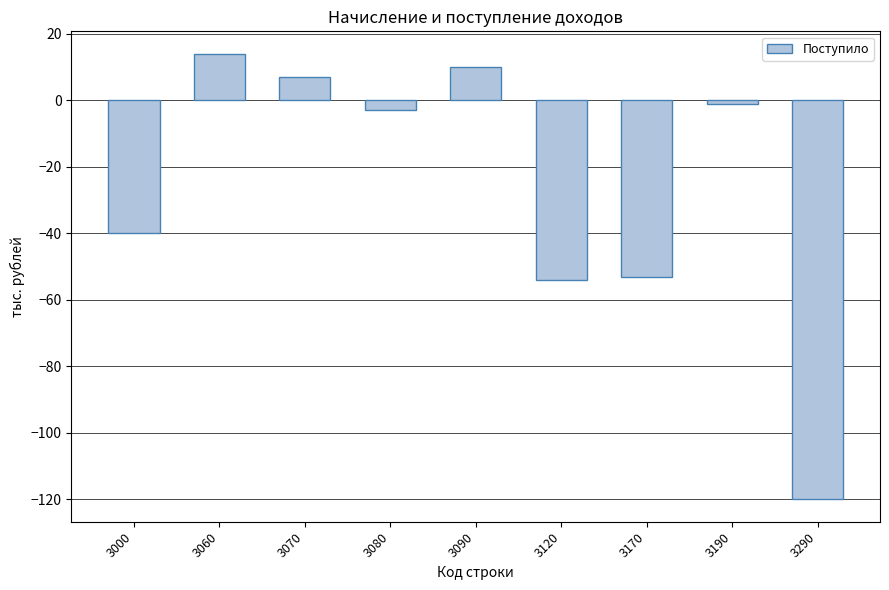

Is it true that the value at 3170 is -94?

False